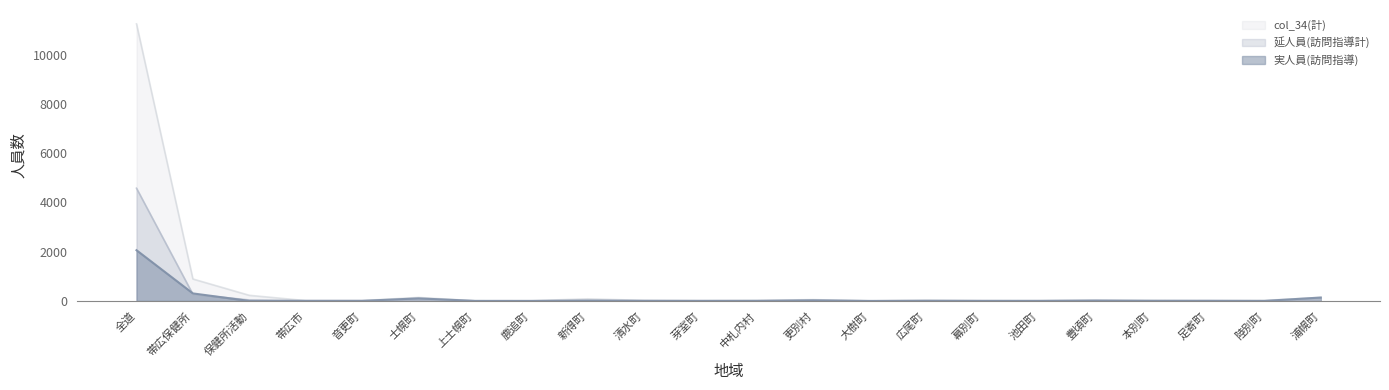

At which label is 実人員(訪問指導) closest to 1029?

帯広保健所